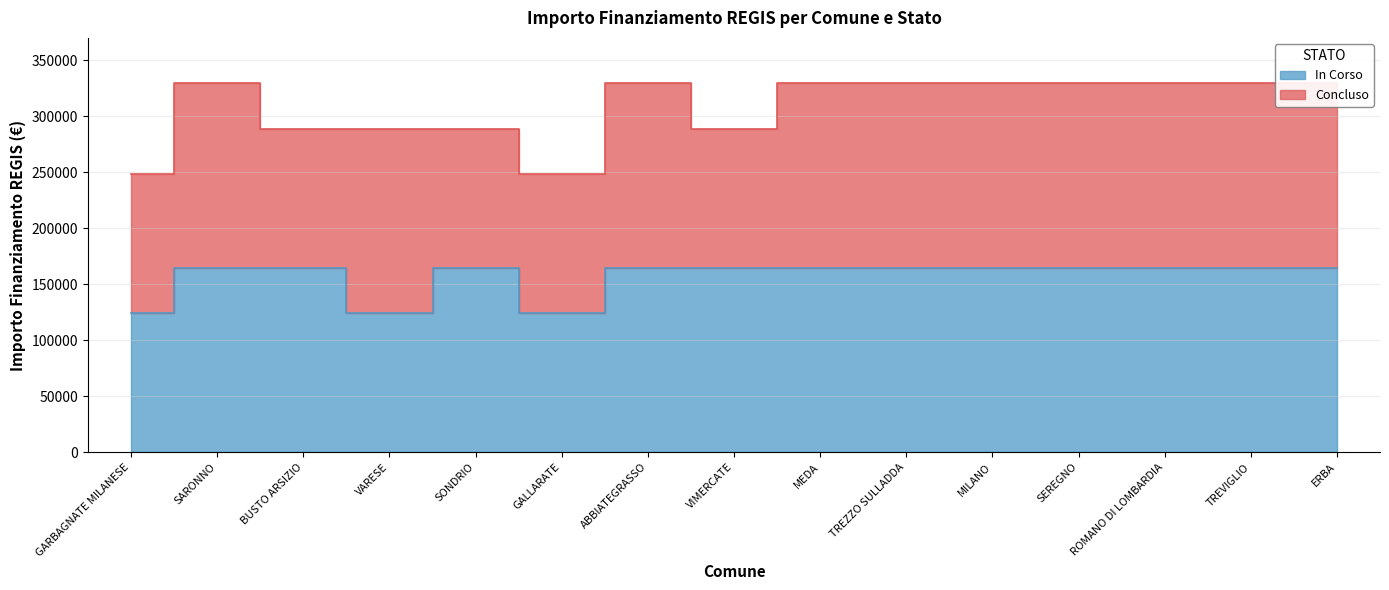

How many values are below 164644?

3